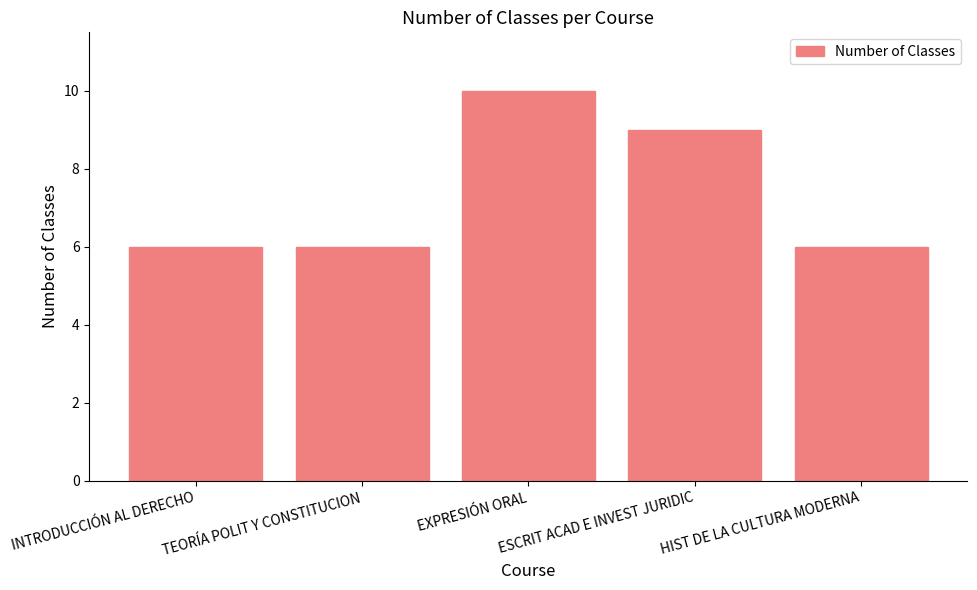

Does the chart contain stacked bars?

No